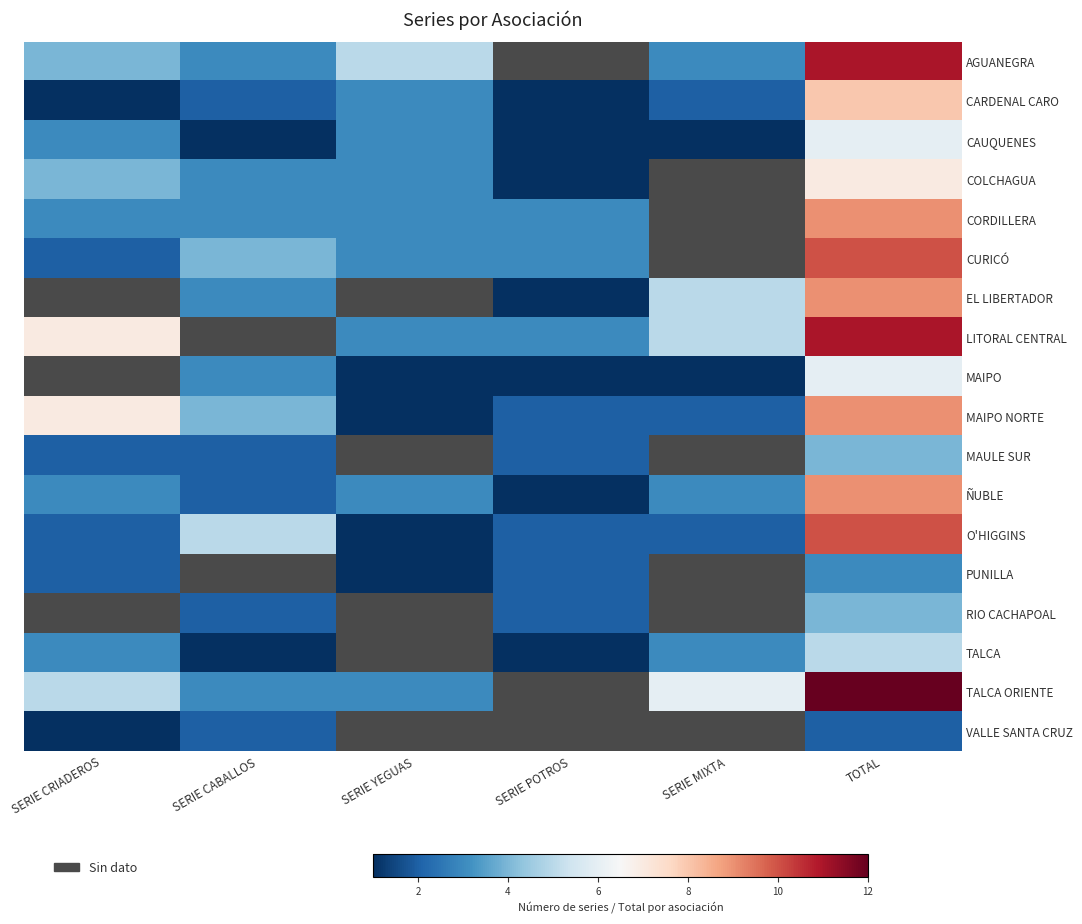

The value of O'HIGGINS at SERIE CRIADEROS is 3.1. True or false?

False